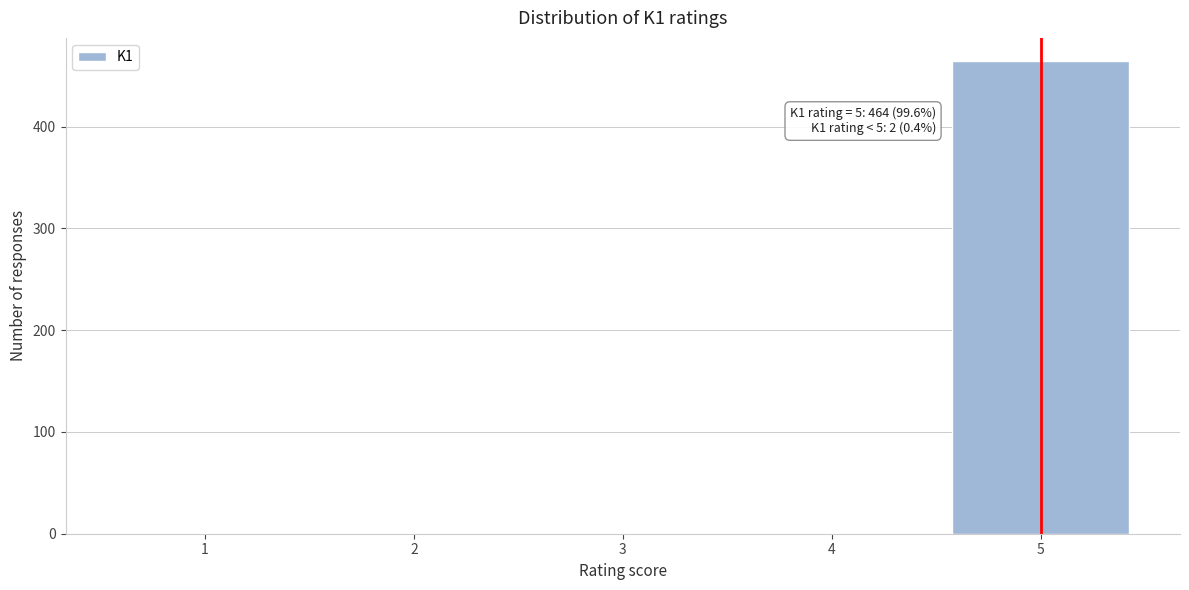

The value at 2 is 0. True or false?

True